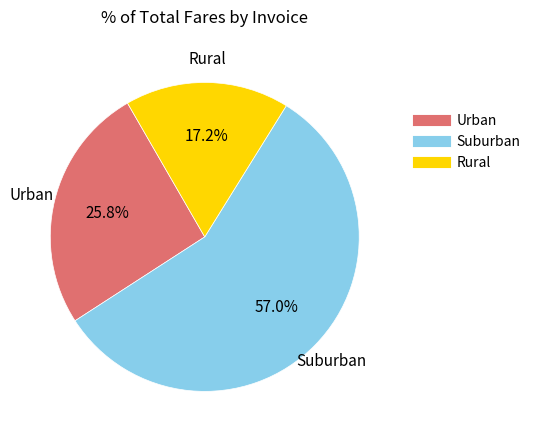

Is there a majority slice in this chart?

Yes